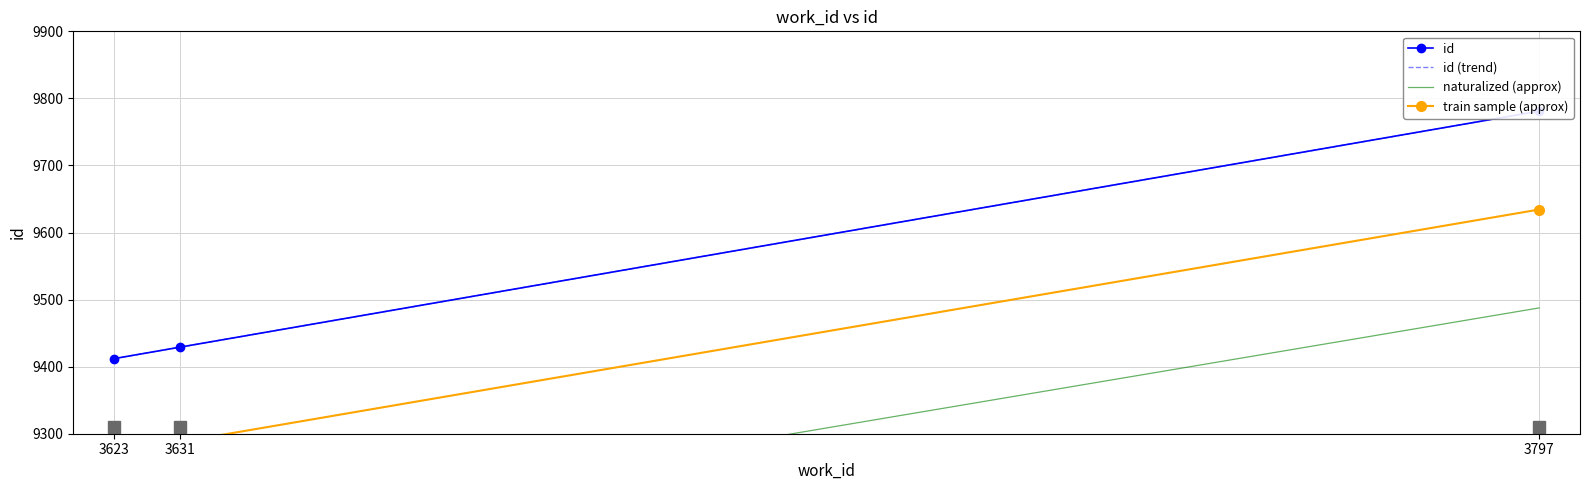

How many lines are shown in the chart?

4